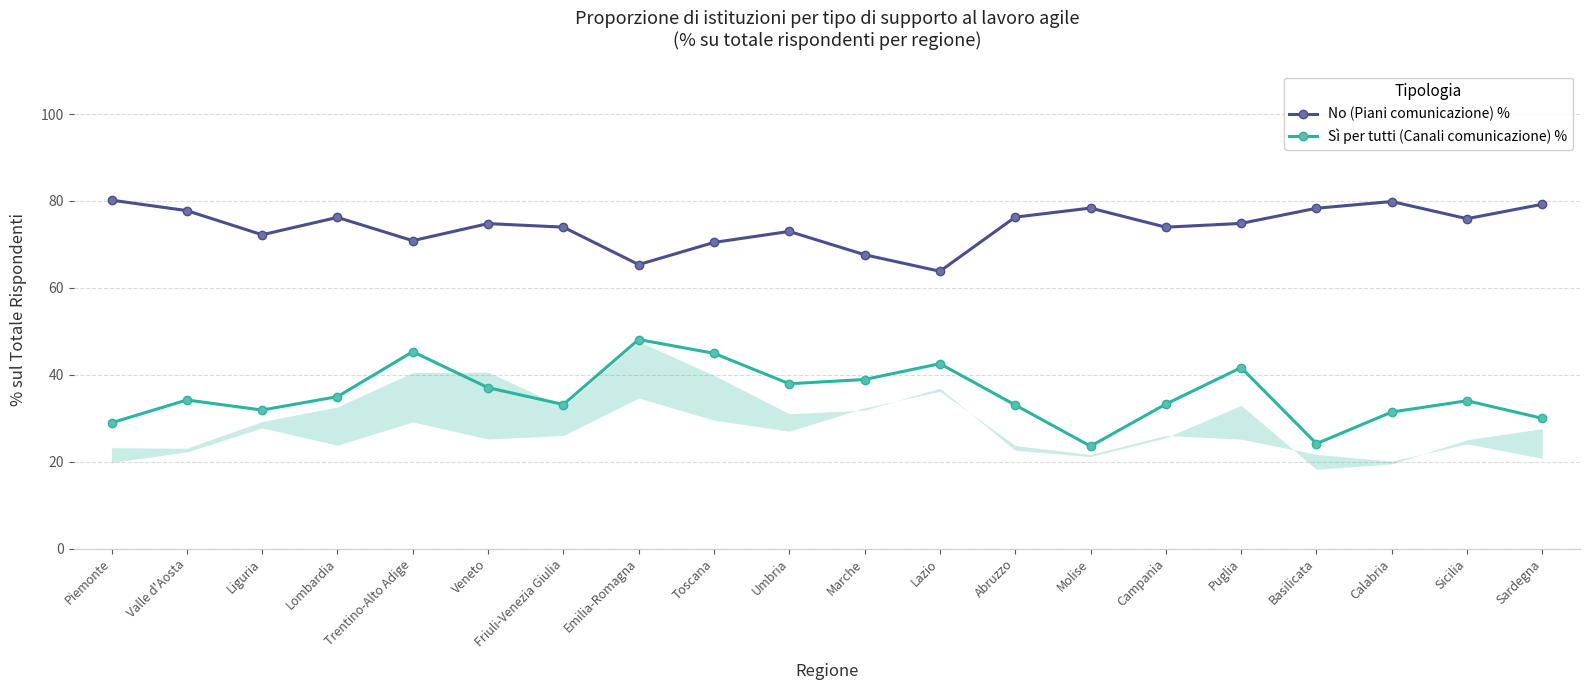

Reading right to left, transcribe all the data shown in this chart.

No (Piani comunicazione) %: Sardegna=79.2	Sicilia=75.9	Calabria=79.9	Basilicata=78.3	Puglia=74.8	Campania=74.0	Molise=78.4	Abruzzo=76.3	Lazio=63.8	Marche=67.6	Umbria=73.0	Toscana=70.5	Emilia-Romagna=65.4	Friuli-Venezia Giulia=74.0	Veneto=74.8	Trentino-Alto Adige=70.9	Lombardia=76.2	Liguria=72.2	Valle d'Aosta=77.8	Piemonte=80.2
Sì per tutti (Canali comunicazione) %: Sardegna=30.0	Sicilia=34.0	Calabria=31.4	Basilicata=24.1	Puglia=41.6	Campania=33.2	Molise=23.6	Abruzzo=33.0	Lazio=42.5	Marche=38.9	Umbria=37.9	Toscana=44.9	Emilia-Romagna=48.1	Friuli-Venezia Giulia=33.2	Veneto=37.0	Trentino-Alto Adige=45.3	Lombardia=35.0	Liguria=31.9	Valle d'Aosta=34.2	Piemonte=28.9